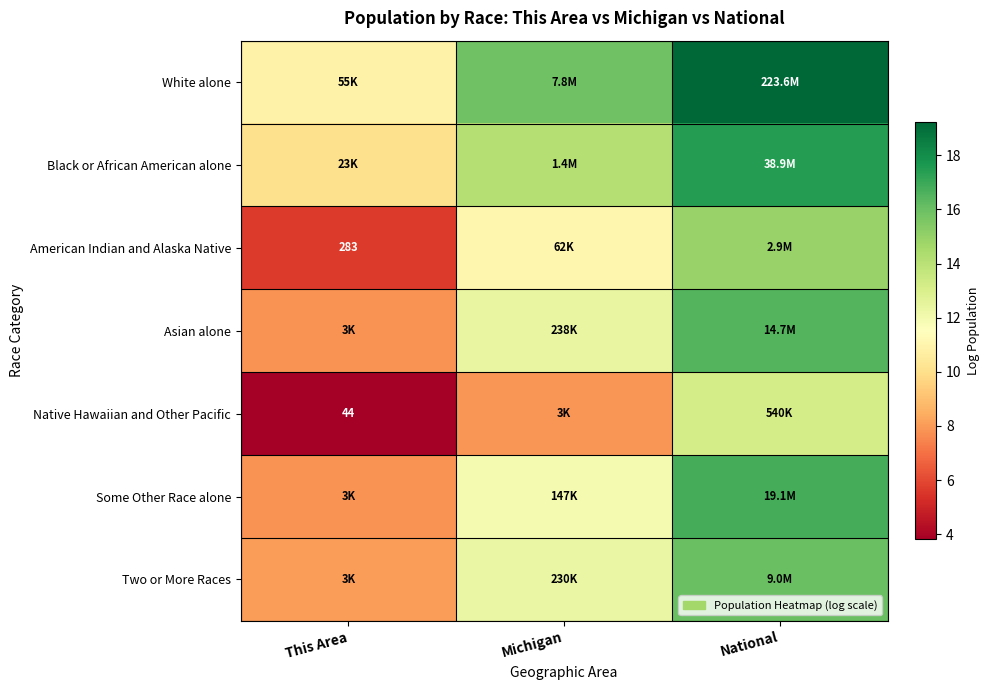

What is the difference between the Black or African American alone values at National and This Area?

7.4